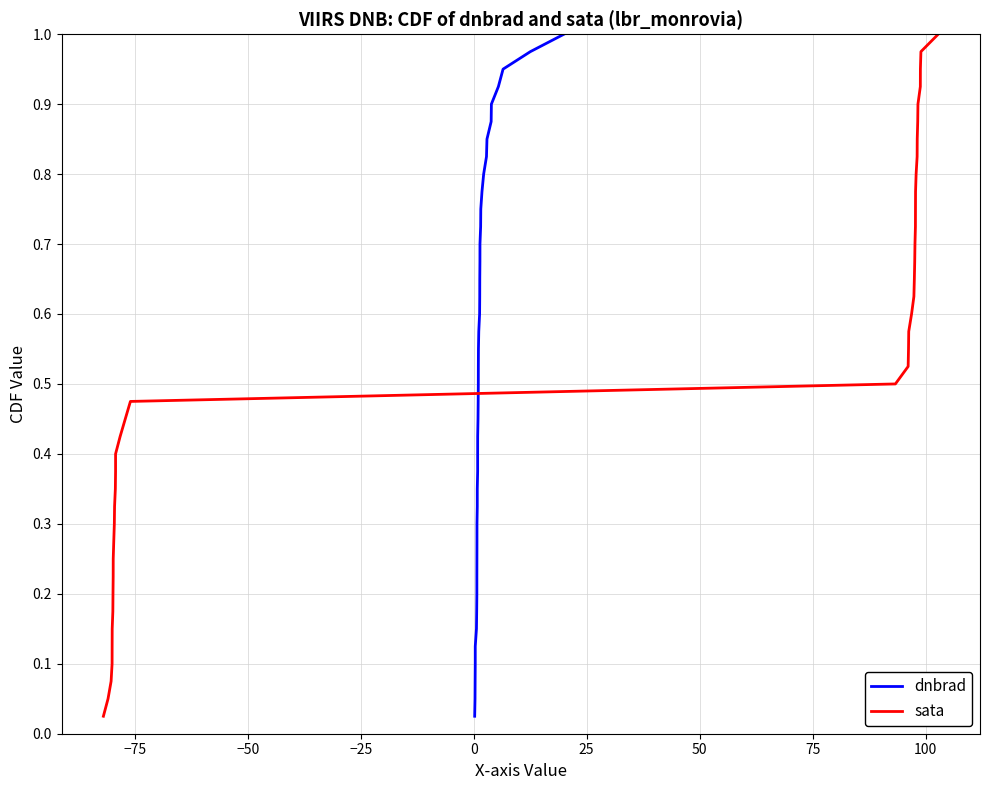

What is the sum of all dnbrad values?

20.5